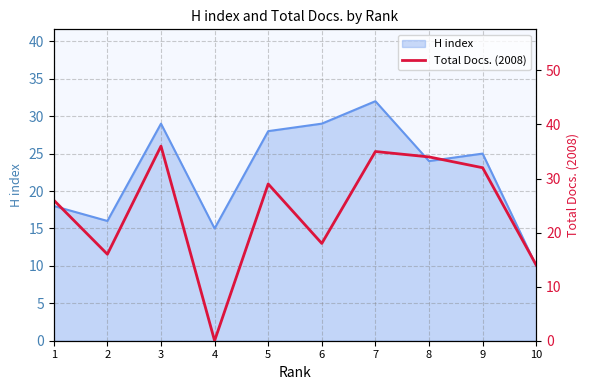

What is the lowest value of the H index series?

10